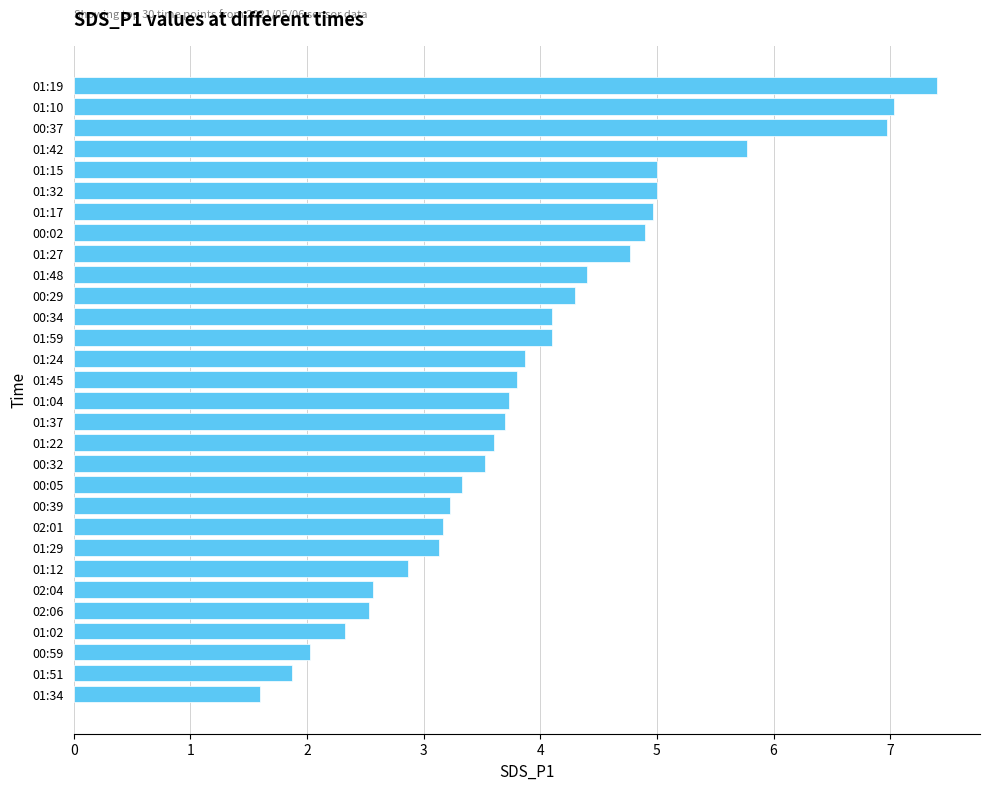

What is the ratio of the value at 00:34 to the value at 02:04?

1.6